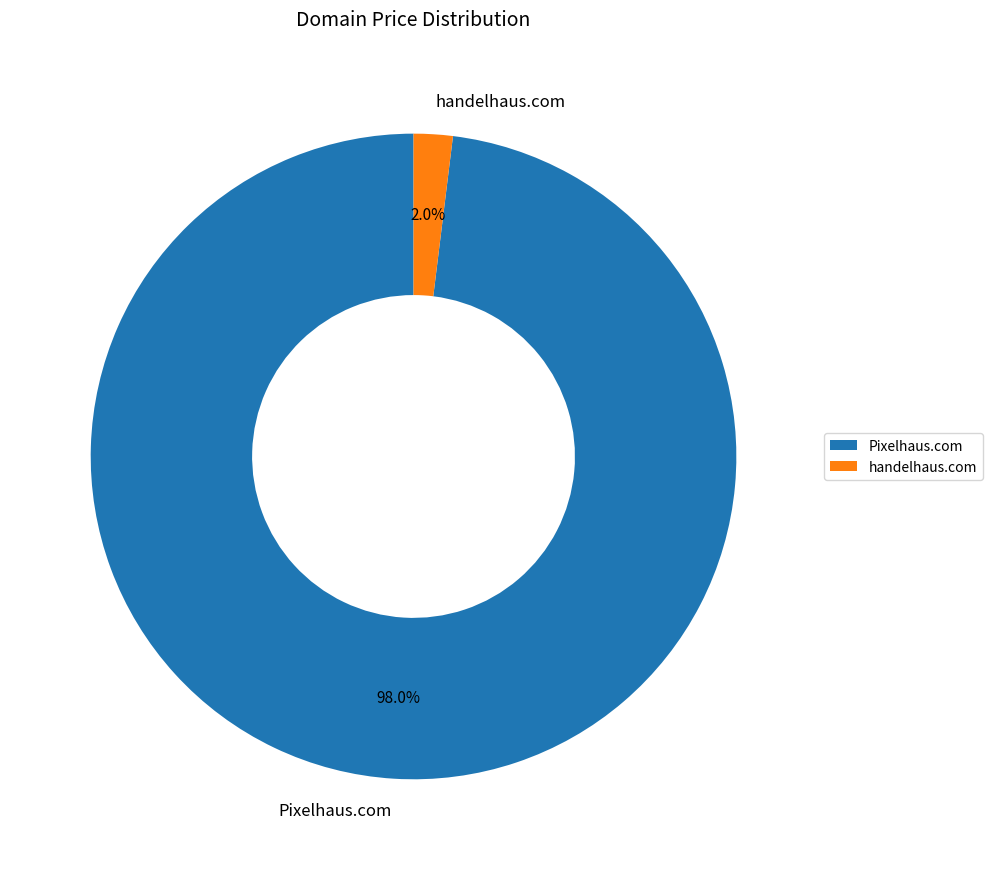

Rank the categories by value from lowest to highest.

handelhaus.com, Pixelhaus.com